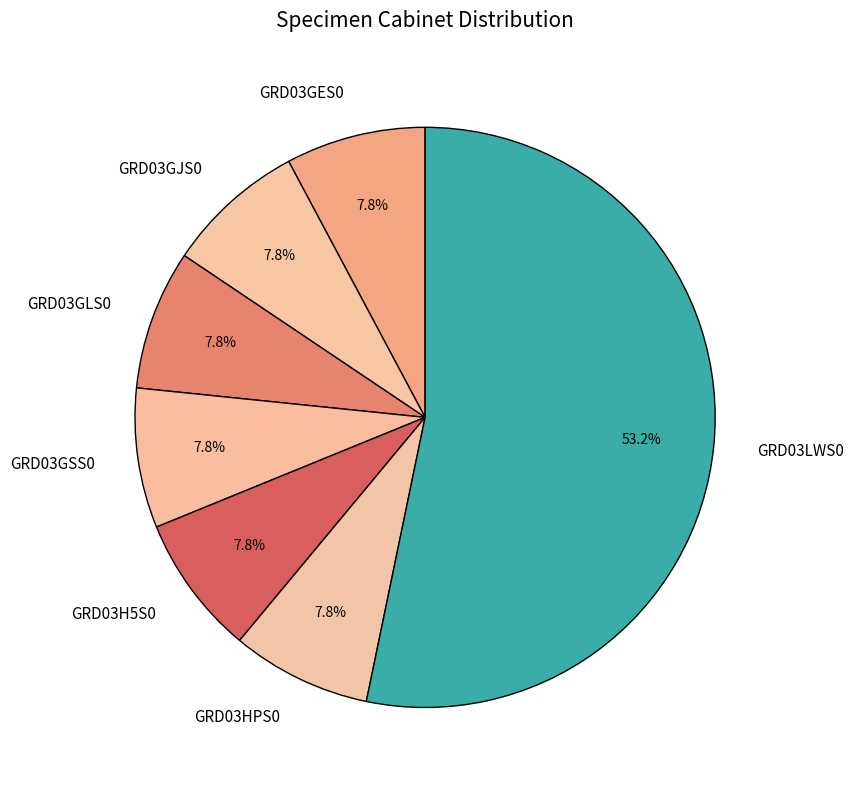

To the nearest percent, what is the difference between the largest and smallest slice percentages?

45%